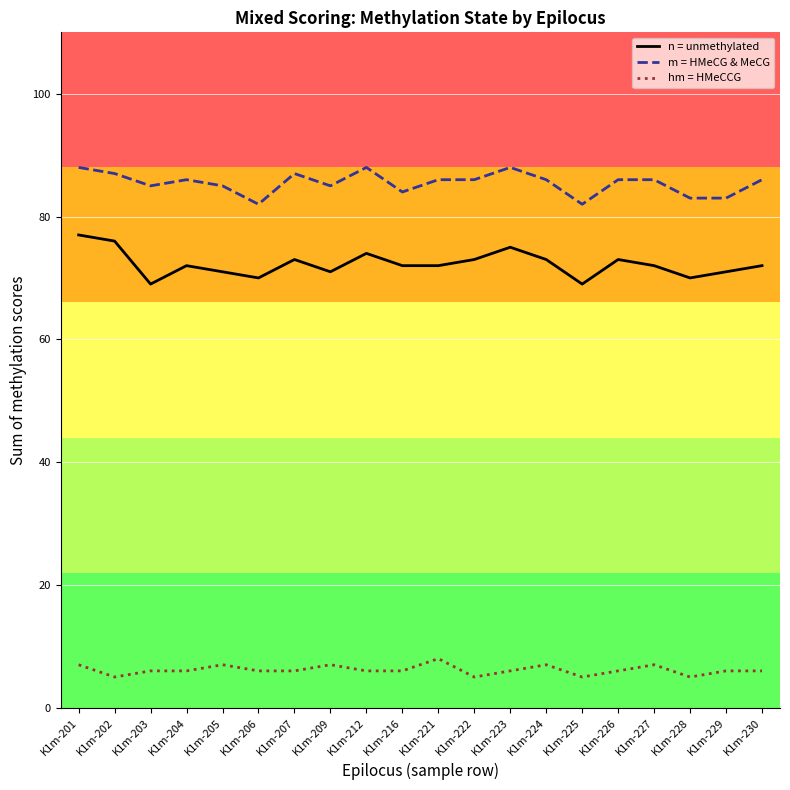

Is it true that hm = HMeCCG equals 10 at K1m-230?

False